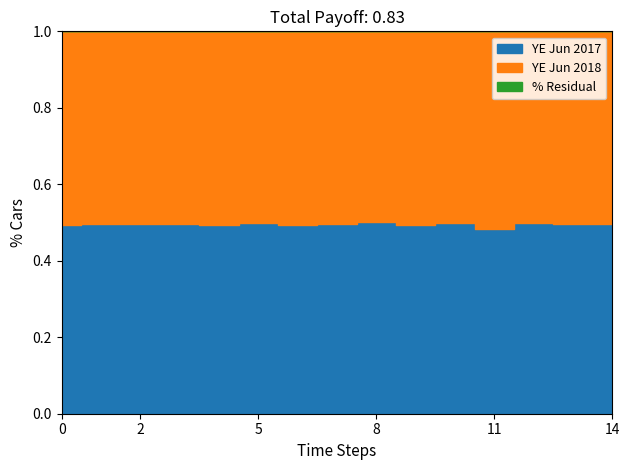

Does the chart have visible grid lines?

No